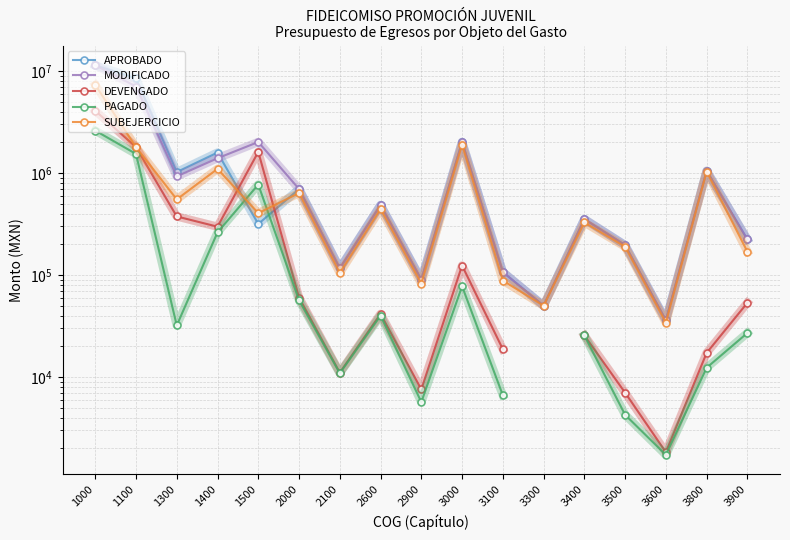

What is the sum of the SUBEJERCICIO values at 1500 and 2900?

486094.0